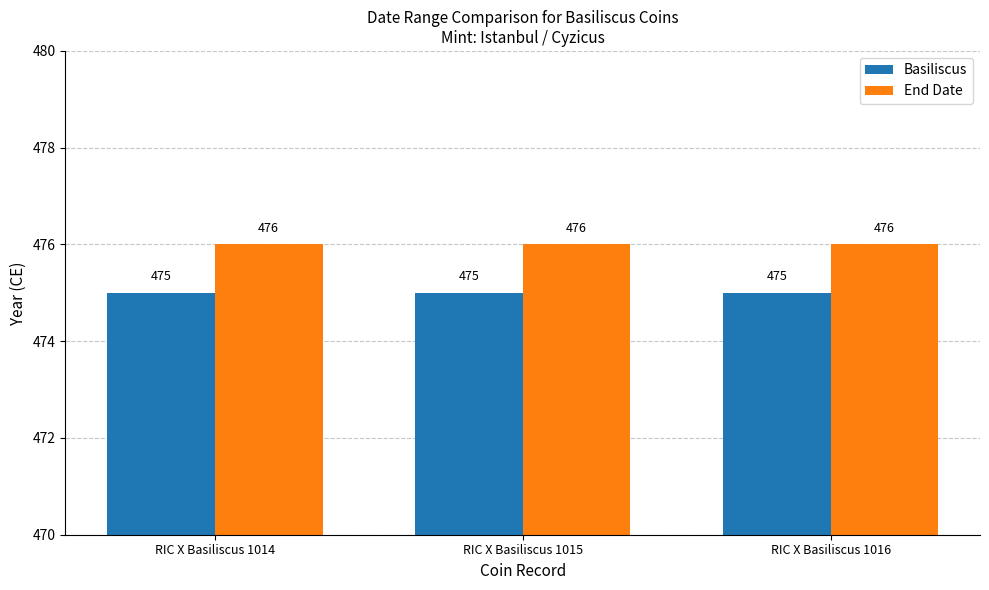

The Basiliscus series shows 136 at RIC X Basiliscus 1016. True or false?

False